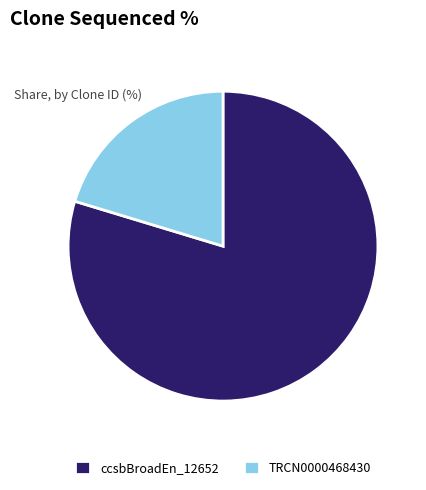

What is the largest slice in the pie chart?

ccsbBroadEn_12652